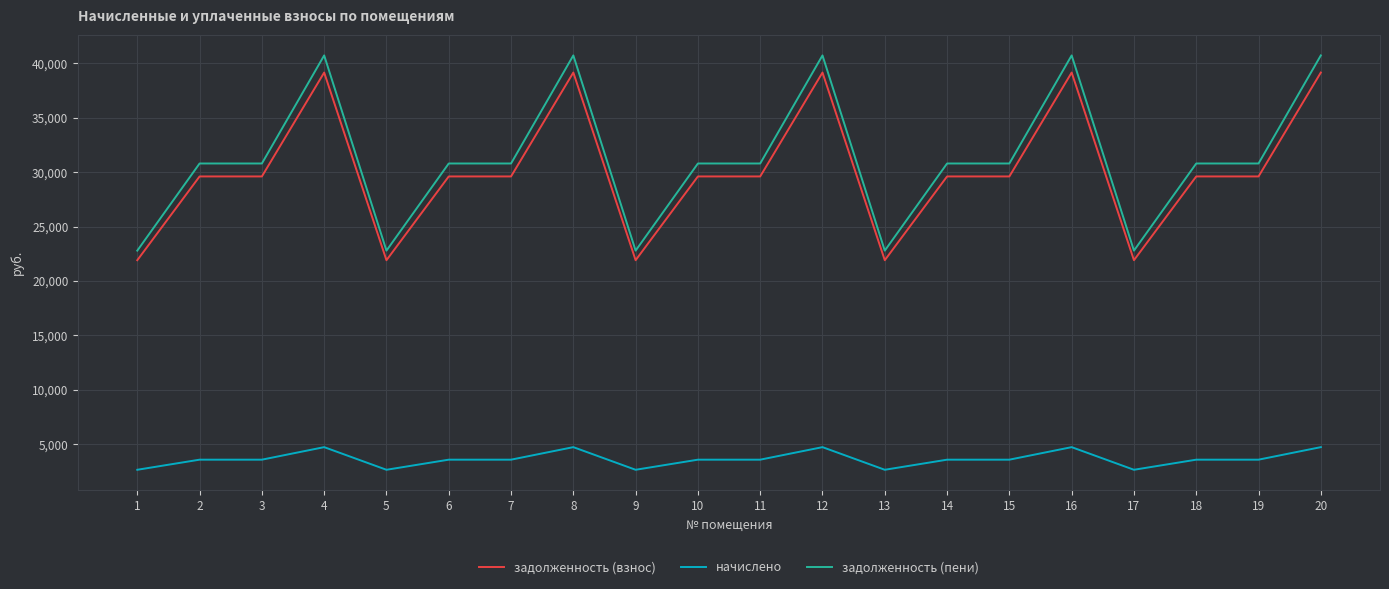

True or false: начислено and задолженность (пени) cross at least once.

False